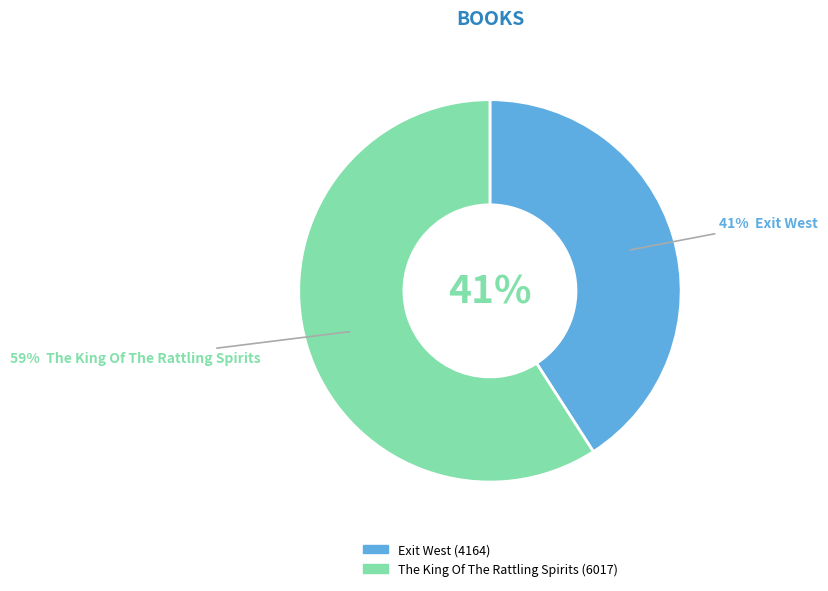

Do Exit West and The King Of The Rattling Spirits together represent more than half of the pie?

Yes